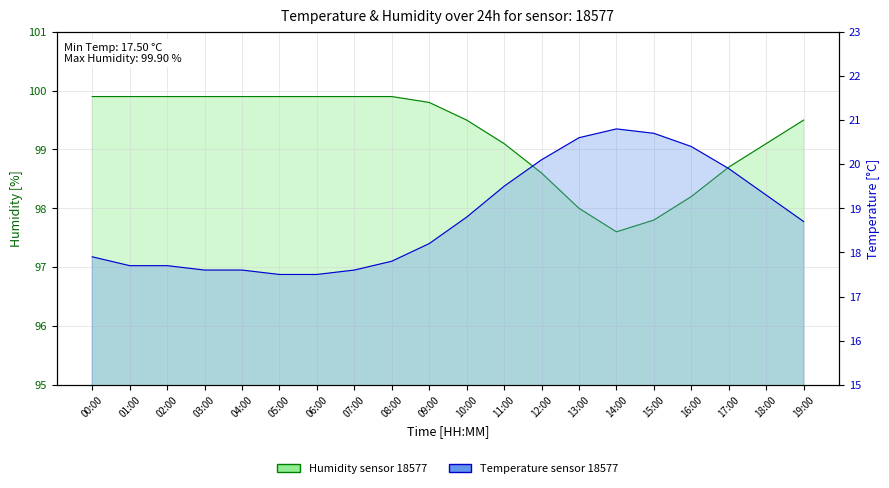

Which series has the largest range (max minus min)?

temperature